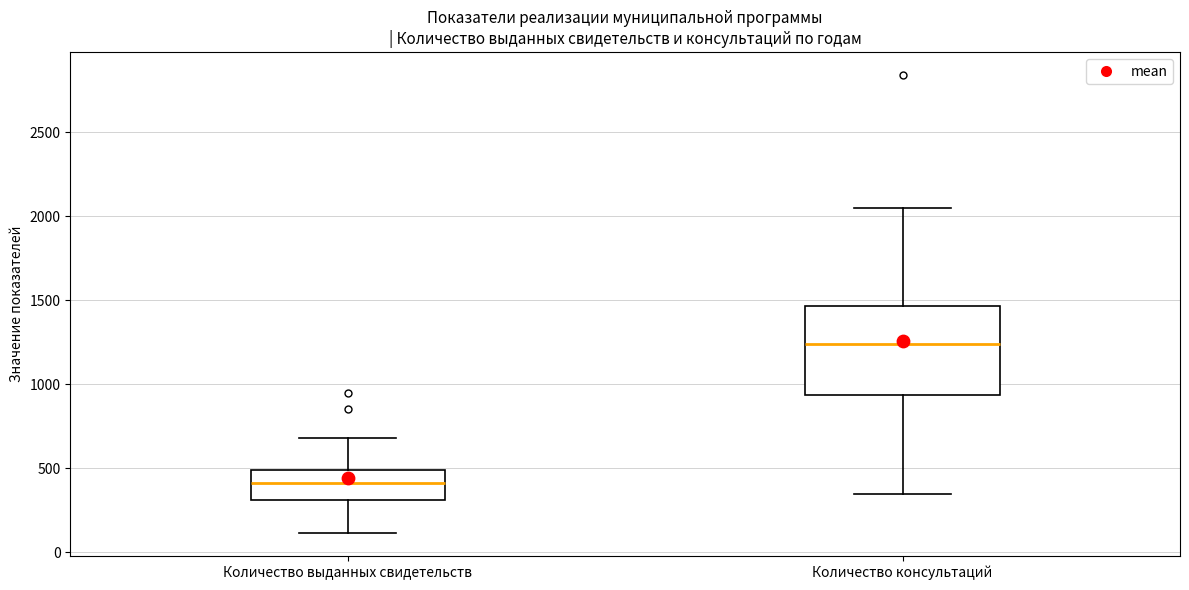

Reading left to right, read every box against the y-axis: the position of its median line, the range the box covers, and the ends of its whiskers. The values are not printed on the chart, so give them approximately, as read against the axis.

Количество выданных свидетельств: median 400, box 300 to 500, whiskers 100 to 700
Количество консультаций: median 1250, box 950 to 1450, whiskers 350 to 2050